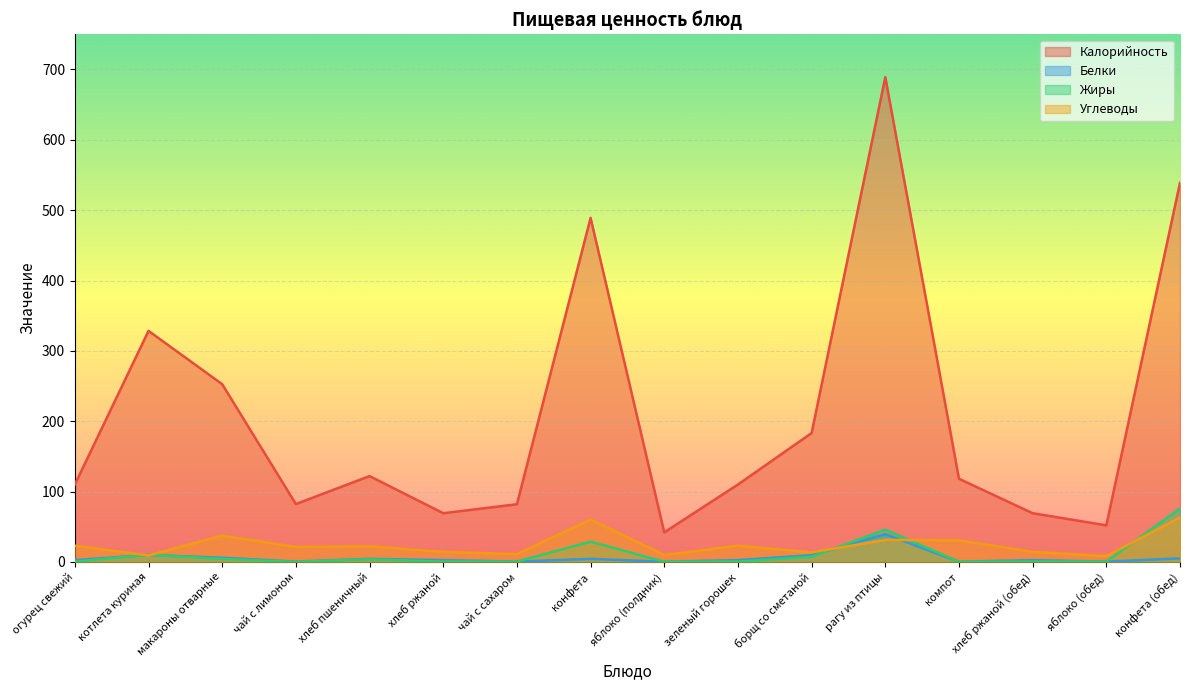

At which category does the chart reach its minimum across all series?

чай с лимоном